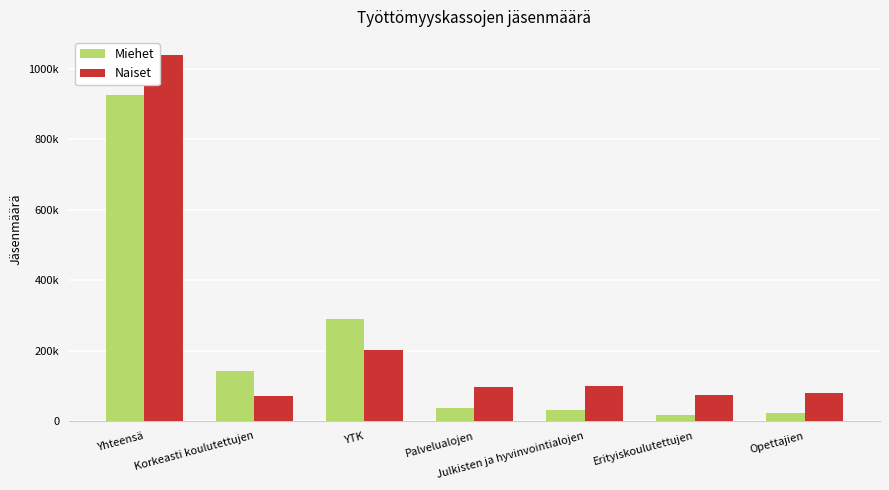

Does the chart contain stacked bars?

No